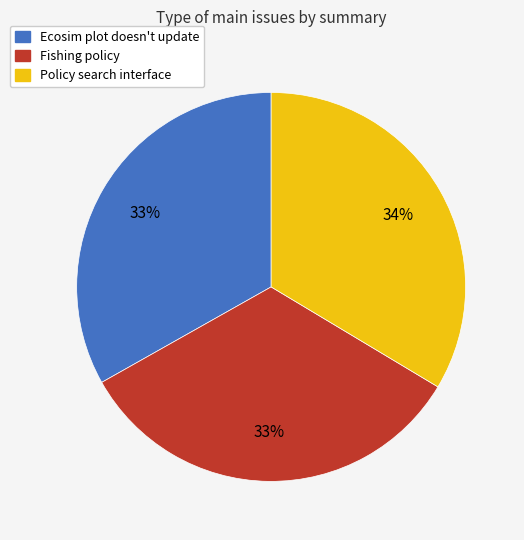

The Fishing policy slice represents 23% of the pie. True or false?

False